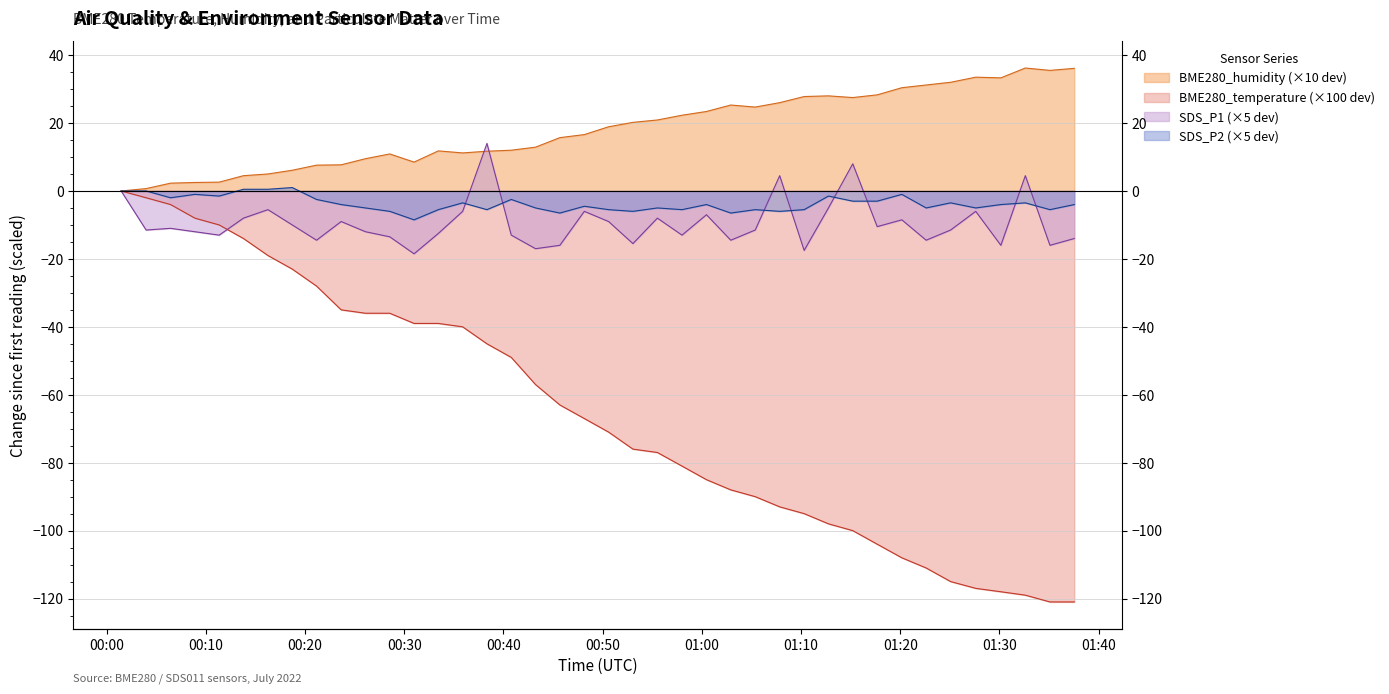

What is the difference between the second highest and second lowest values in the BME280_temperature series?

119.0